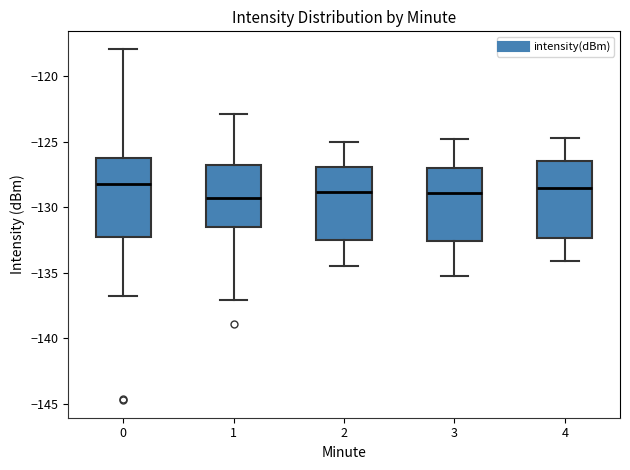

Reading left to right, transcribe this box plot: for each box, give where its median line is, the range the box spans, and where its two whiskers end, as read against the y-axis. The values are not printed on the chart, so give them approximately, as read against the axis.

0: median -128.5, box -132.5 to -126.0, whiskers -137.0 to -118.0
1: median -129.5, box -131.5 to -127.0, whiskers -137.0 to -123.0
2: median -129.0, box -132.5 to -127.0, whiskers -134.5 to -125.0
3: median -129.0, box -132.5 to -127.0, whiskers -135.5 to -125.0
4: median -128.5, box -132.5 to -126.5, whiskers -134.0 to -124.5